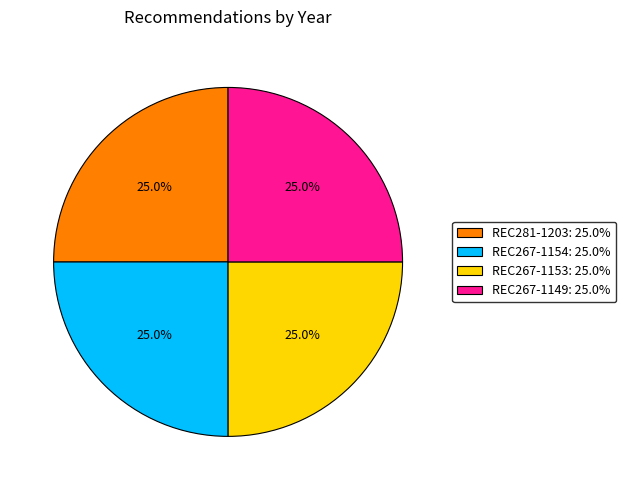

The REC267-1149 slice represents 16% of the pie. True or false?

False